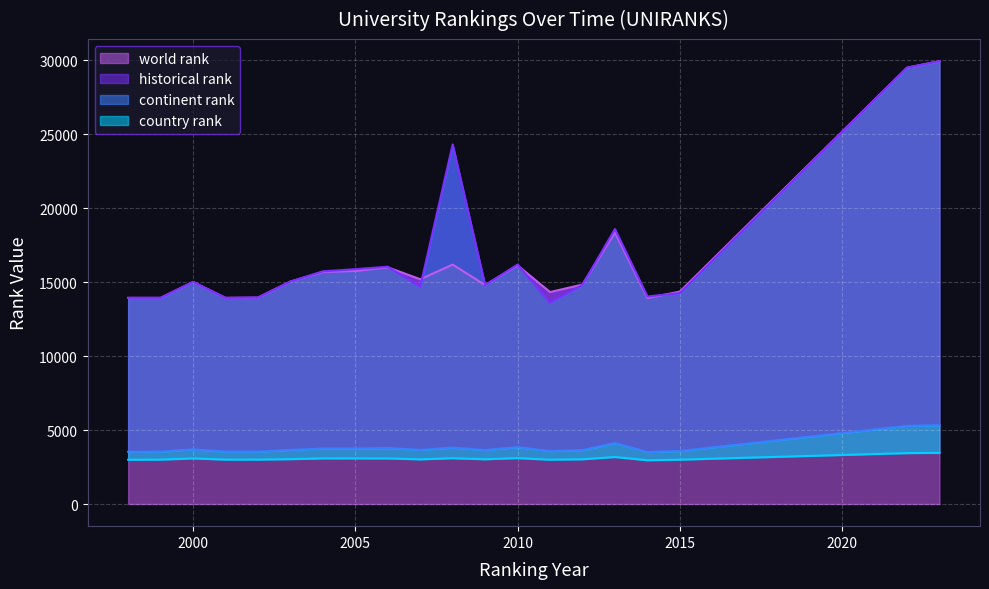

Is it true that continent rank equals 5093 at 2005?

False